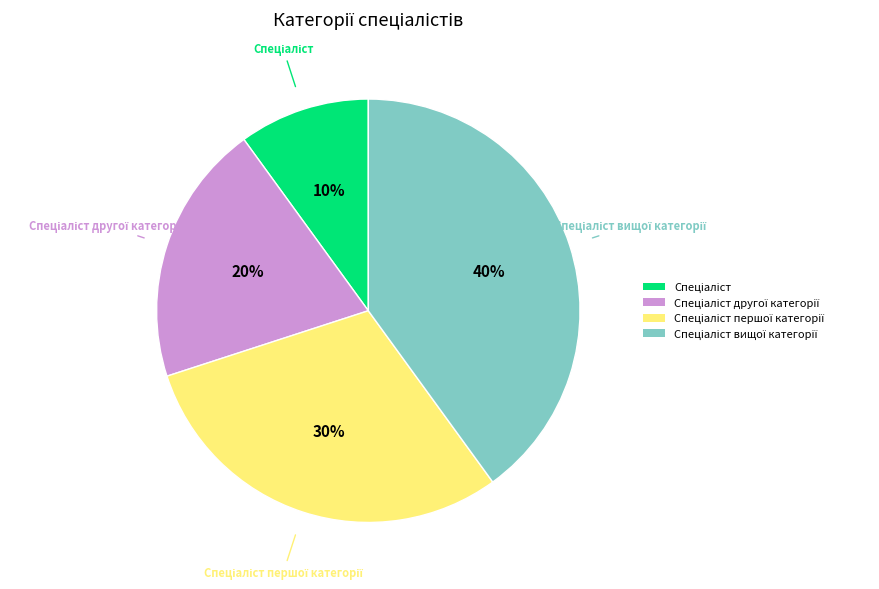

How many segments does this pie chart have?

4